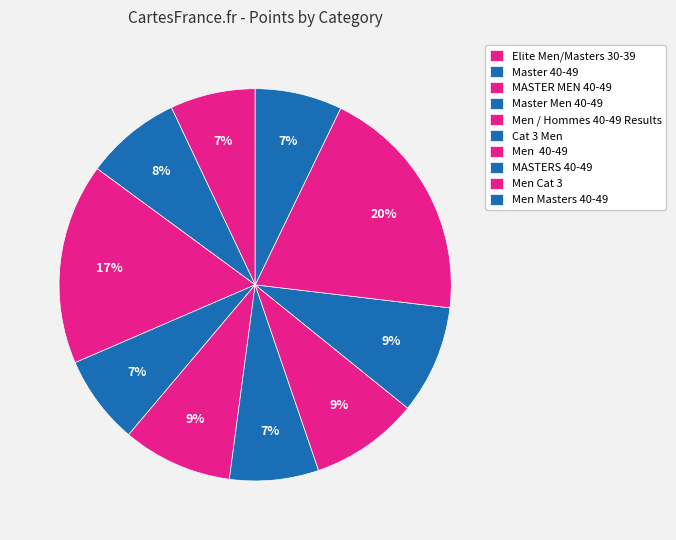

Does Men Masters 40-49 account for over 50% of the chart?

No